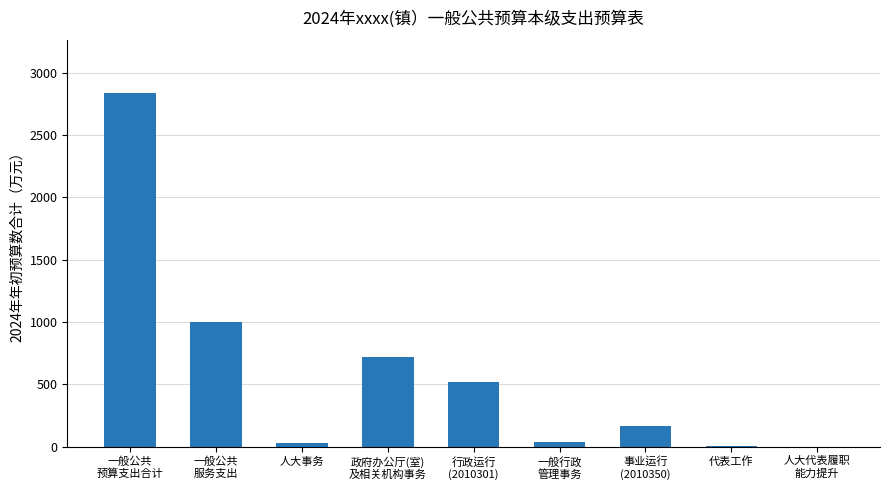

What is the greatest value displayed?

2837